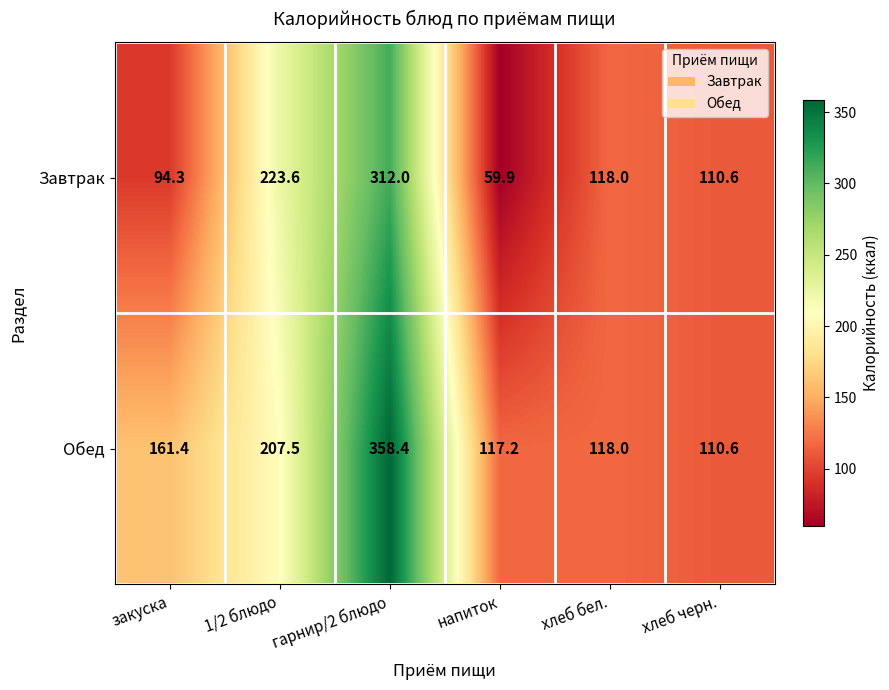

What is the difference between the second highest and second lowest values in the Обед series?

90.3